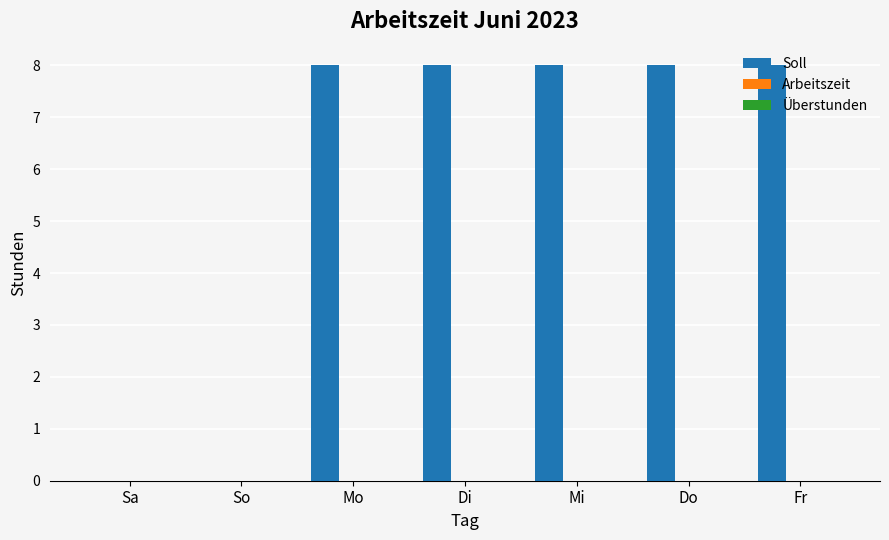

Is it true that the value at Mi is 8?

True